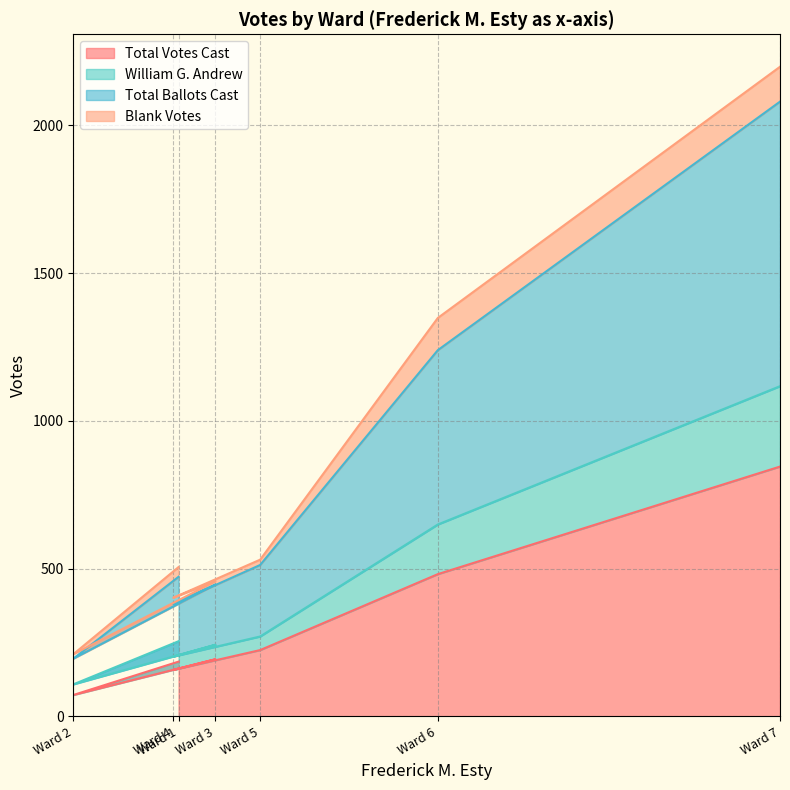

The value of Total Votes Cast at Ward 5 is 224. True or false?

True